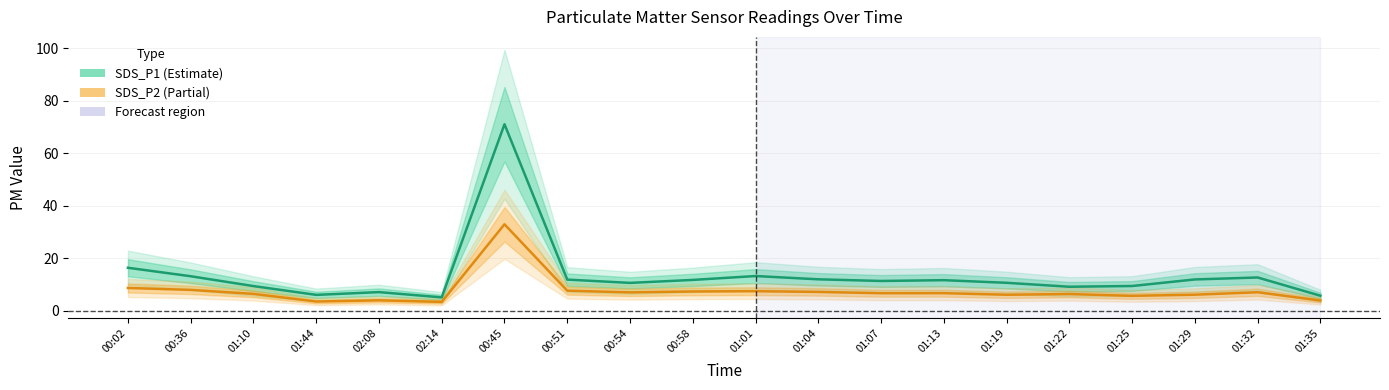

At which category does SDS_P1 reach its first local peak?

02:08